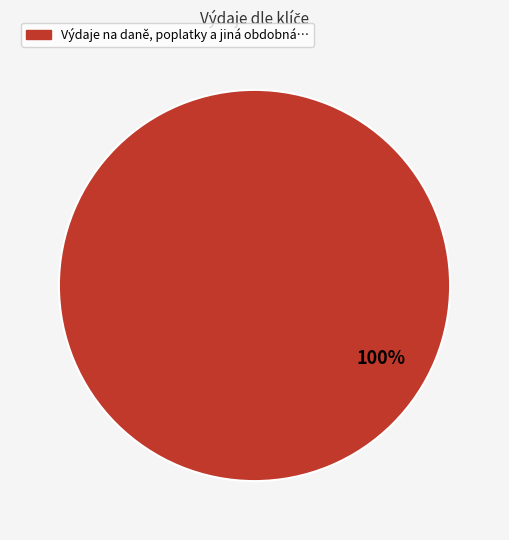

Is there a majority slice in this chart?

Yes